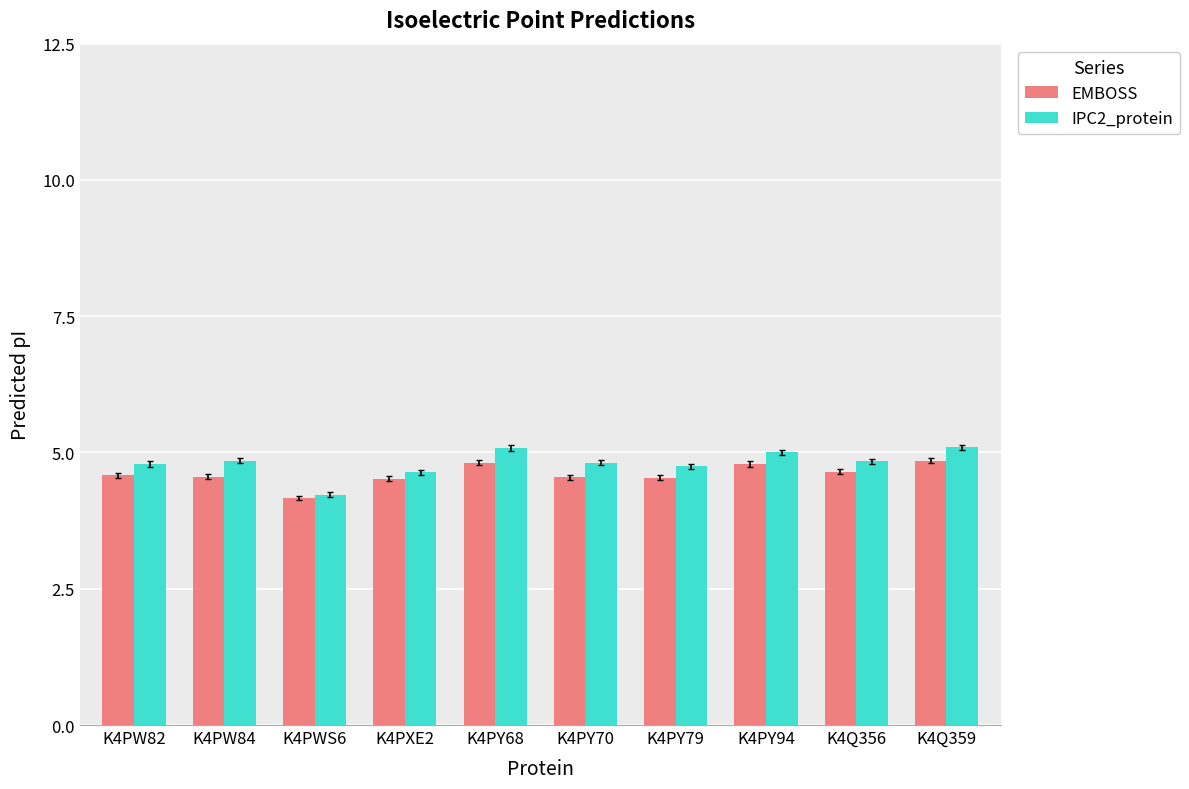

What is the greatest value displayed?

5.1